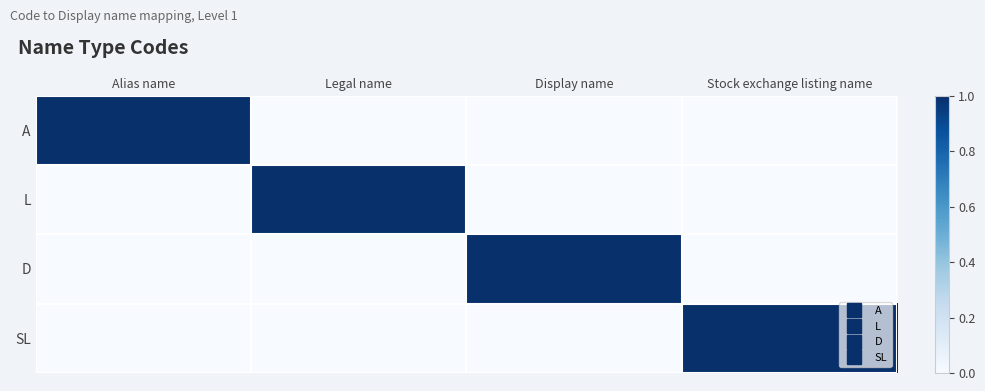

At which category is the sum across all series the highest?

Alias name